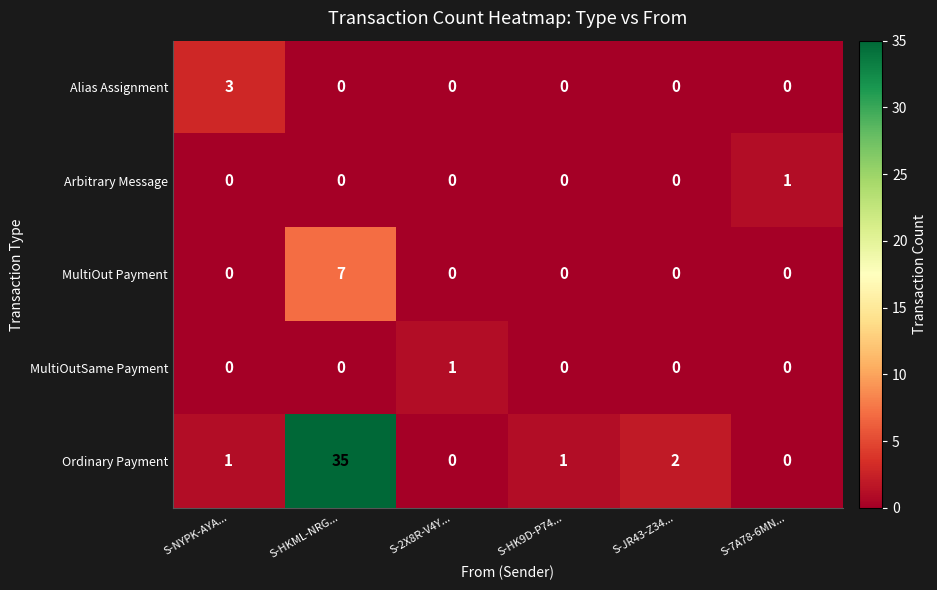

What is the maximum value for Ordinary Payment?

35